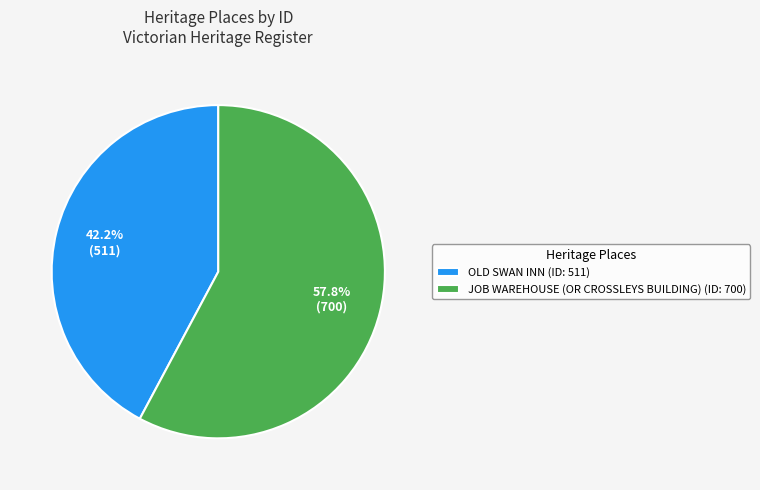

What percentage is the JOB WAREHOUSE (OR CROSSLEYS BUILDING) slice, to the nearest percent?

58%